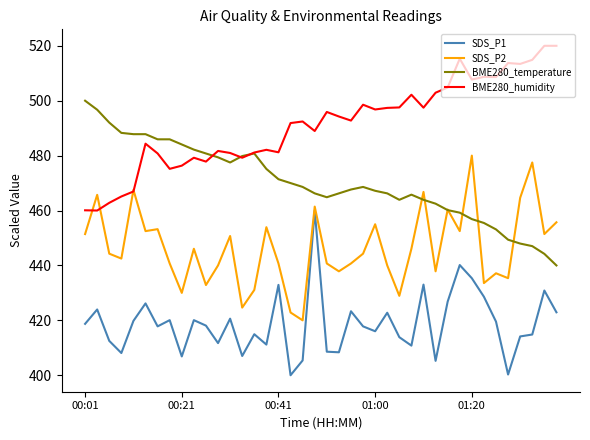

Which series has the largest total across all categories?

BME280_humidity